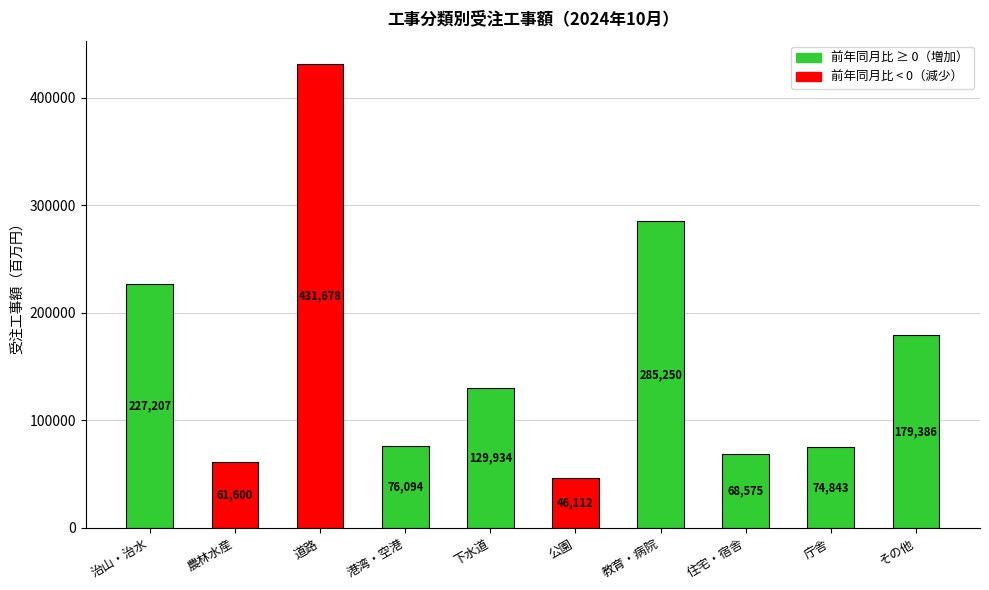

The value at 治山・治水 is 379024.7. True or false?

False